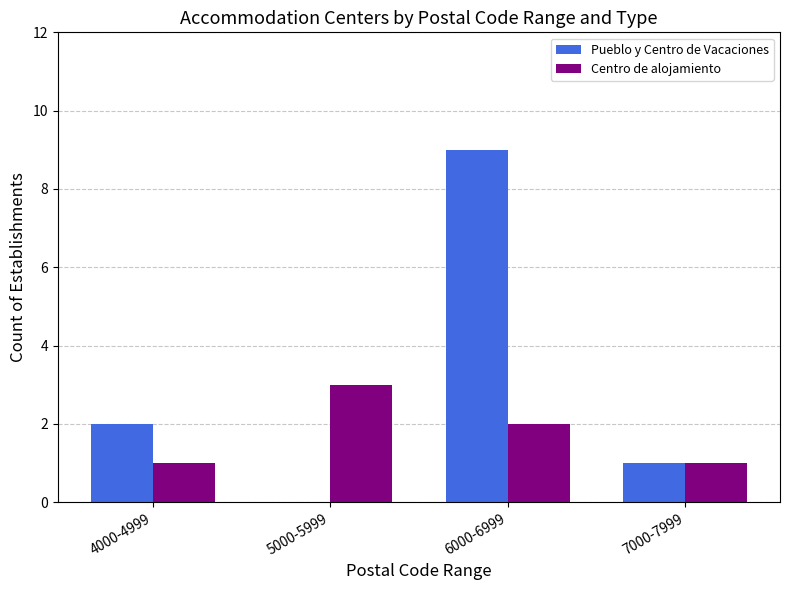

How many series are shown in this chart?

2